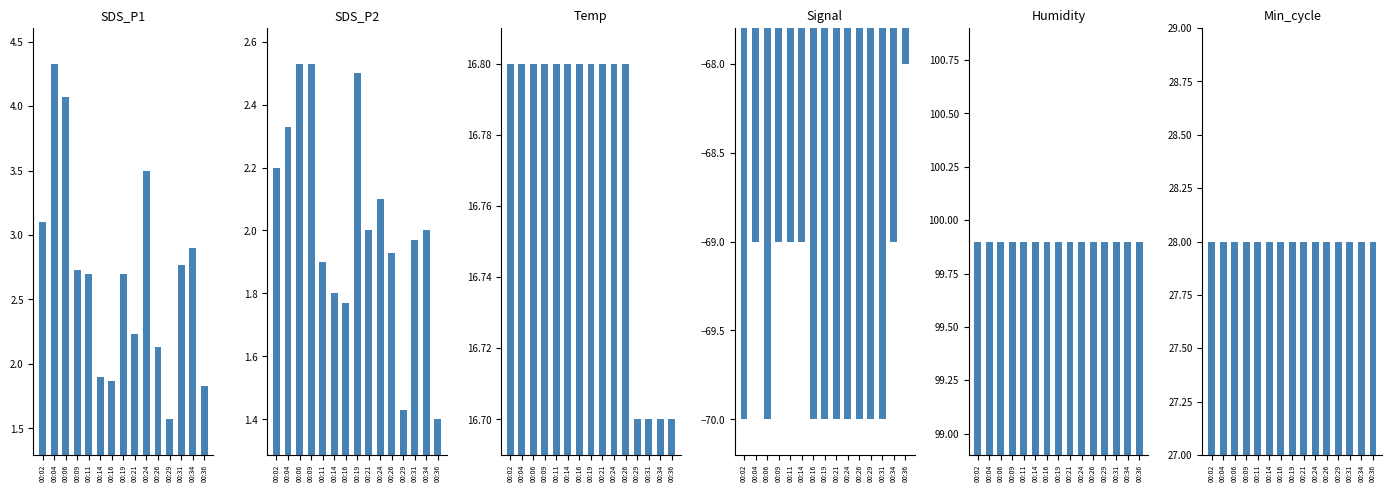

Between 00:34 and 00:29, which is larger?

00:34